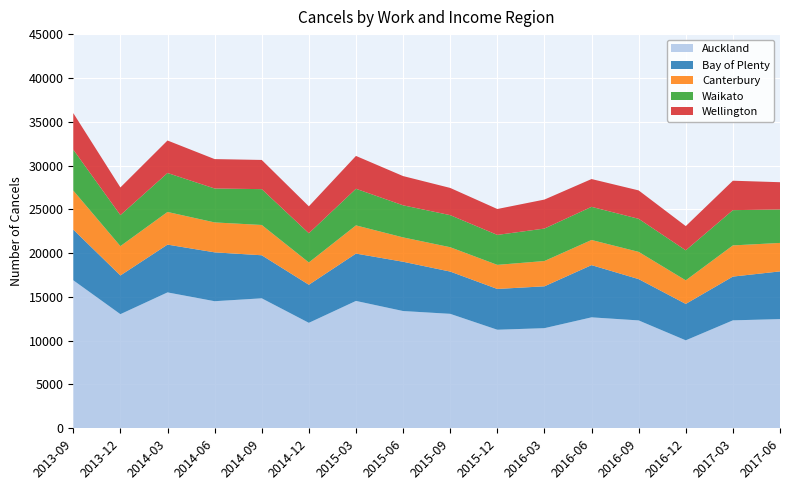

Reading left to right, extract all data points from this chart.

Auckland: 2013-09=16900	2013-12=13028	2014-03=15514	2014-06=14508	2014-09=14839	2014-12=12039	2015-03=14540	2015-06=13387	2015-09=13067	2015-12=11251	2016-03=11431	2016-06=12666	2016-09=12315	2016-12=10043	2017-03=12323	2017-06=12466
Bay of Plenty: 2013-09=5787	2013-12=4417	2014-03=5455	2014-06=5578	2014-09=4914	2014-12=4348	2015-03=5405	2015-06=5626	2015-09=4825	2015-12=4657	2016-03=4778	2016-06=5962	2016-09=4716	2016-12=4157	2017-03=4996	2017-06=5446
Canterbury: 2013-09=4457	2013-12=3351	2014-03=3727	2014-06=3417	2014-09=3458	2014-12=2544	2015-03=3219	2015-06=2780	2015-09=2780	2015-12=2749	2016-03=2887	2016-06=2869	2016-09=3109	2016-12=2690	2017-03=3559	2017-06=3250
Waikato: 2013-09=4667	2013-12=3540	2014-03=4449	2014-06=3872	2014-09=4091	2014-12=3335	2015-03=4180	2015-06=3663	2015-09=3662	2015-12=3420	2016-03=3706	2016-06=3784	2016-09=3774	2016-12=3429	2017-03=4025	2017-06=3821
Wellington: 2013-09=4172	2013-12=3160	2014-03=3709	2014-06=3357	2014-09=3333	2014-12=3073	2015-03=3749	2015-06=3338	2015-09=3106	2015-12=2957	2016-03=3309	2016-06=3173	2016-09=3243	2016-12=2762	2017-03=3360	2017-06=3110